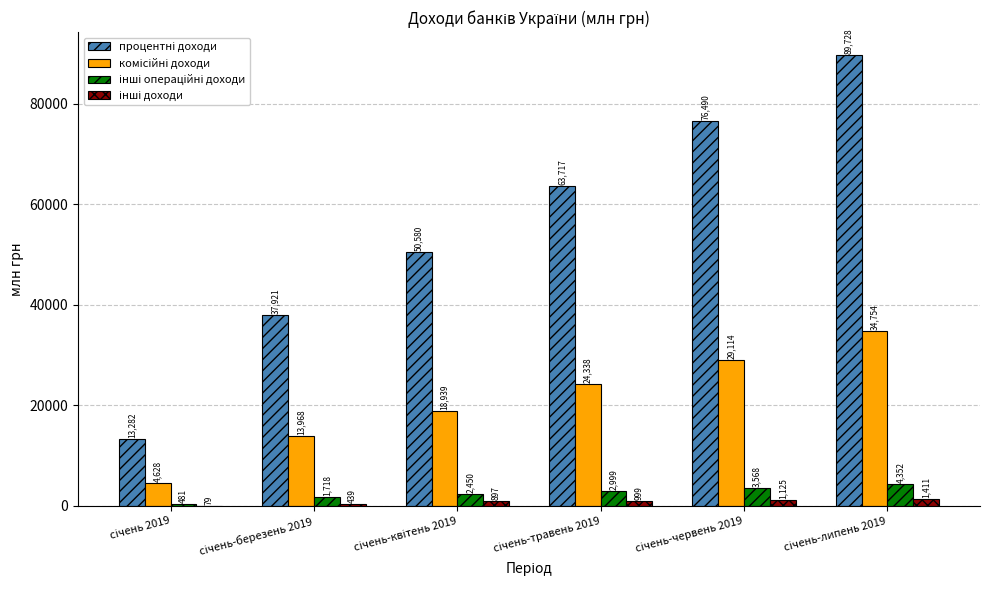

How many groups of bars are there?

6